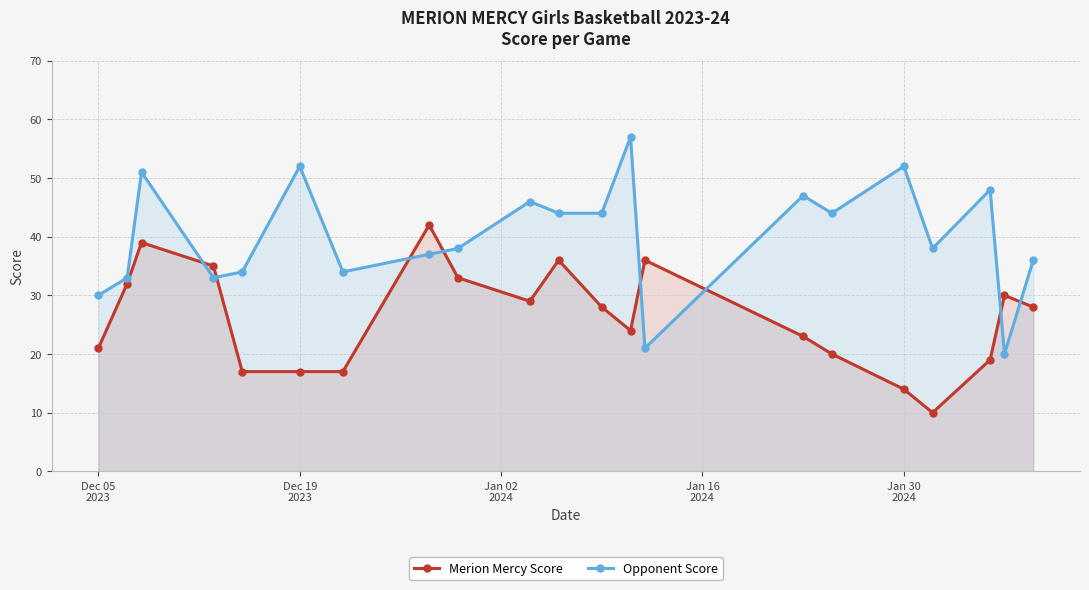

Which series has the widest spread of values?

Opponent Score